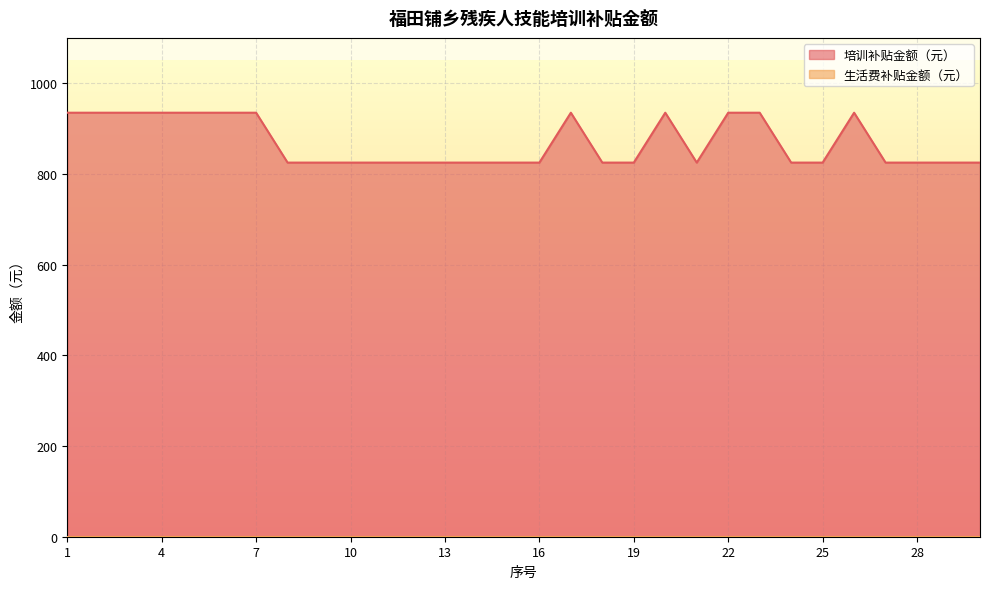

List the labels in order of value, largest first.

1, 2, 3, 4, 5, 6, 7, 17, 20, 22, 23, 26, 8, 9, 10, 11, 12, 13, 14, 15, 16, 18, 19, 21, 24, 25, 27, 28, 29, 30